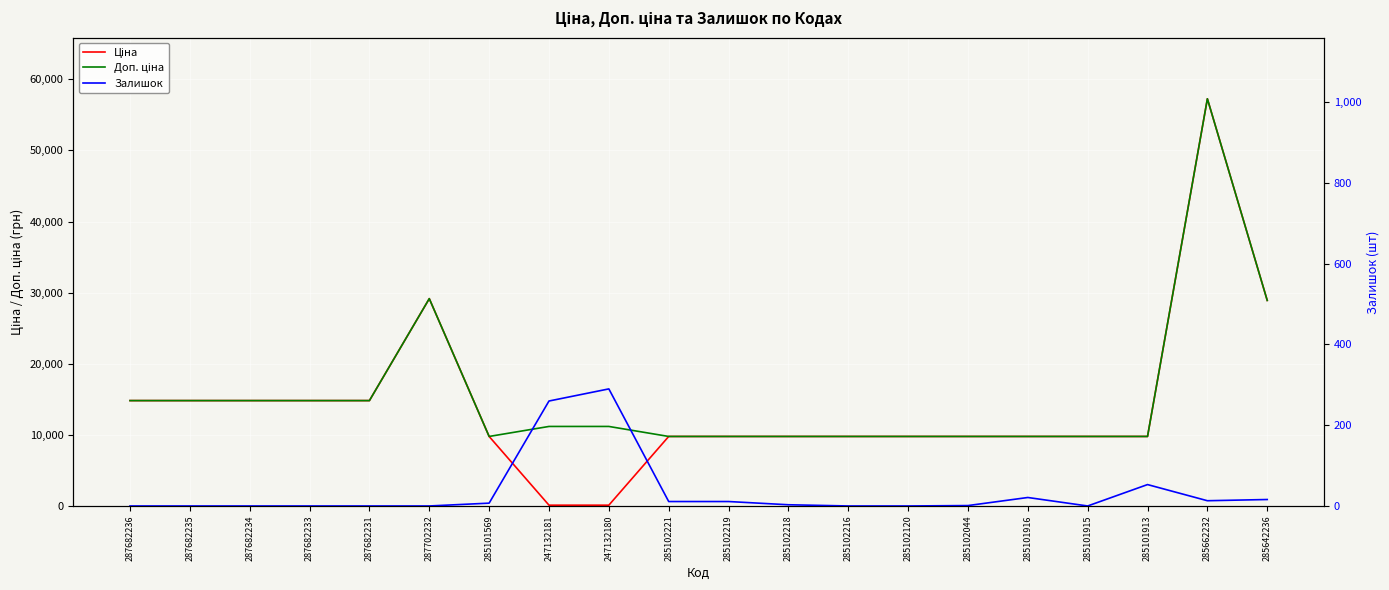

In Доп. ціна, how many points are higher than both neighbors (excluding endpoints)?

2